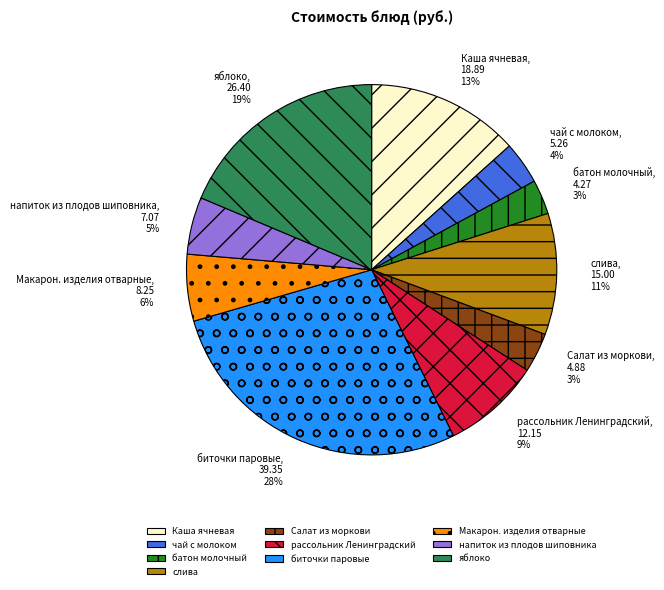

To the nearest percent, what is the average slice percentage?

10%